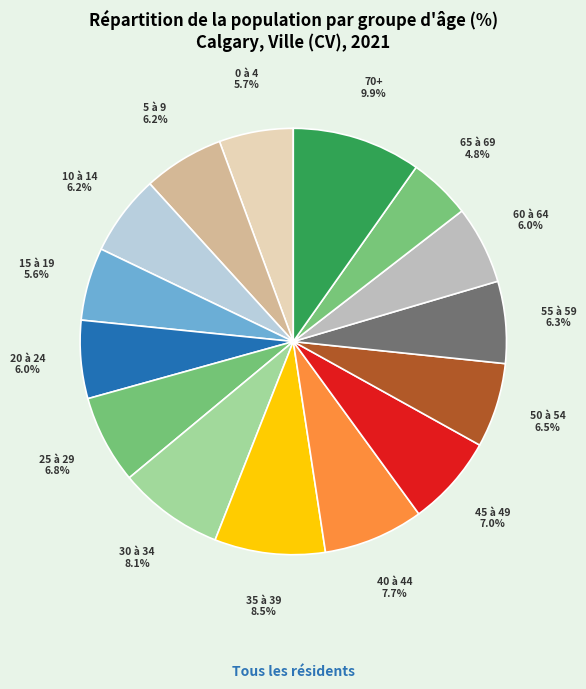

The 65 ans et plus slice represents 8% of the pie. True or false?

False